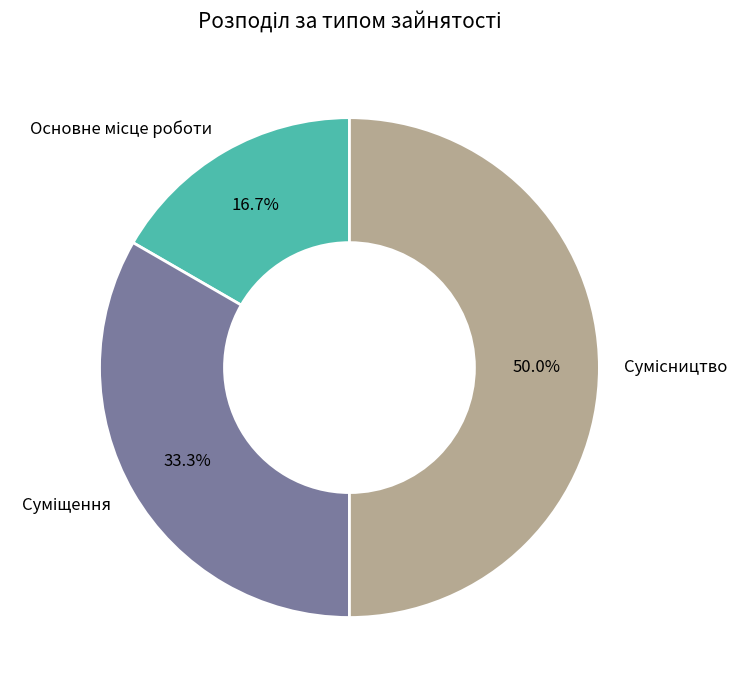

What is the smallest slice in the pie chart?

Основне місце роботи